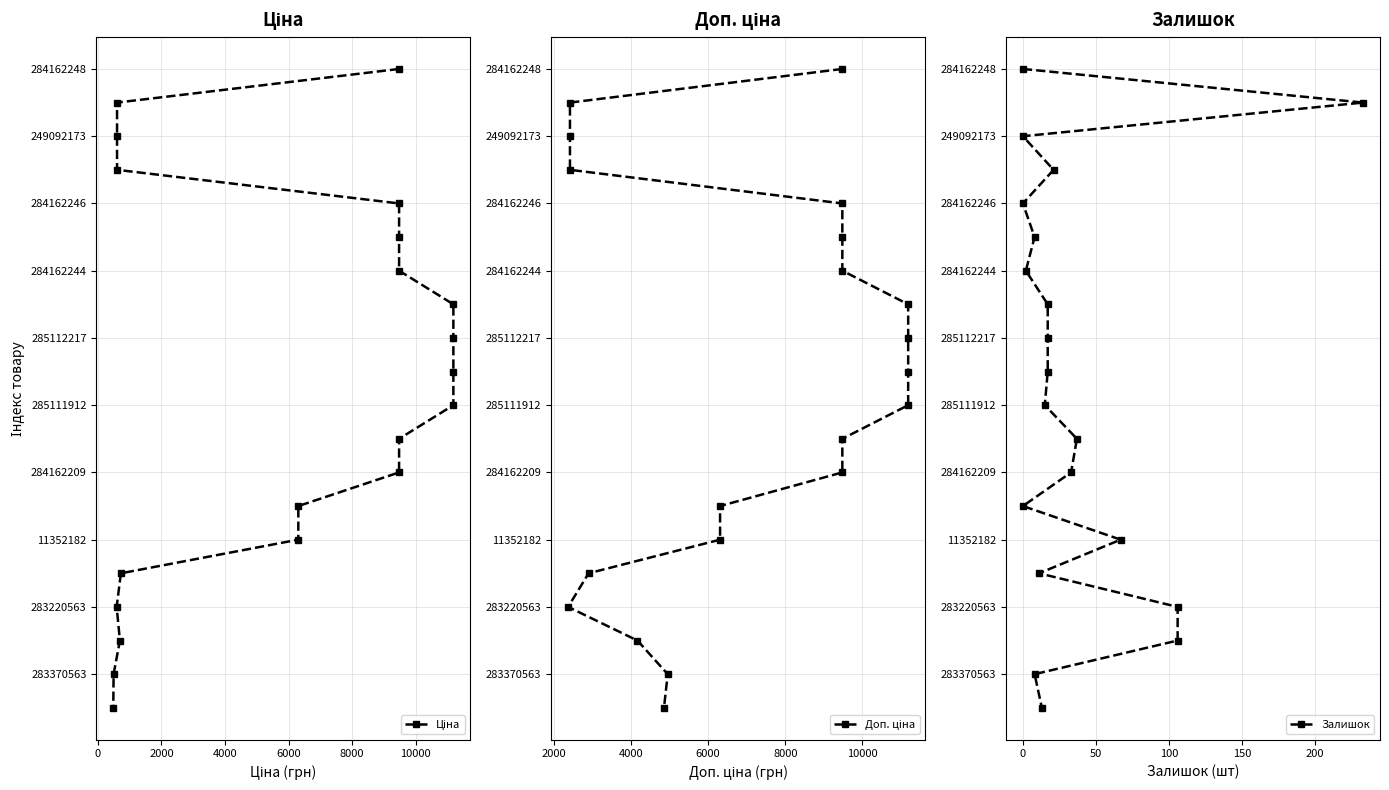

Which series has the largest total across all categories?

Ціна